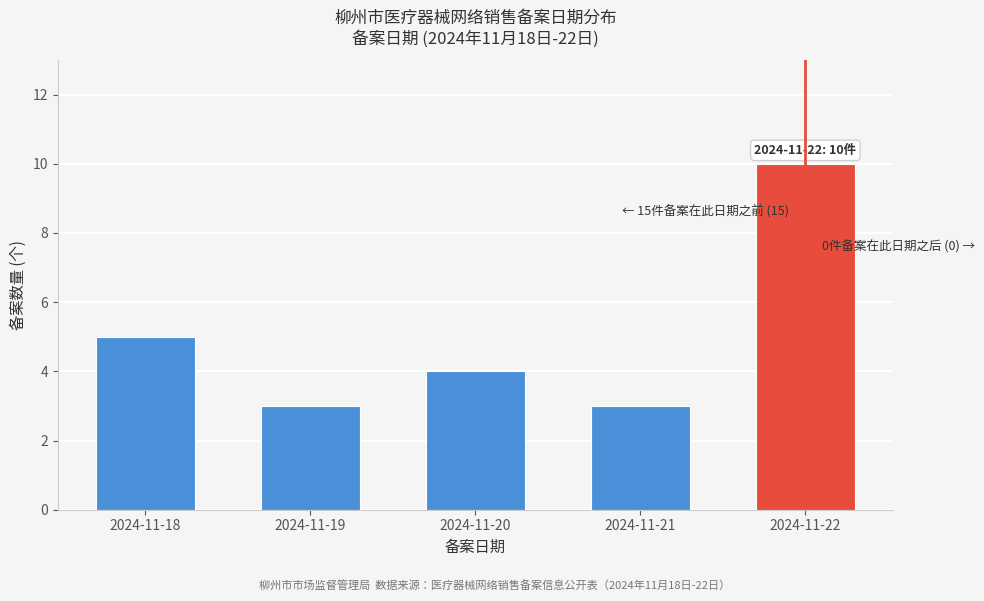

Reading left to right, extract all data points from this chart.

2024-11-18=5	2024-11-19=3	2024-11-20=4	2024-11-21=3	2024-11-22=10